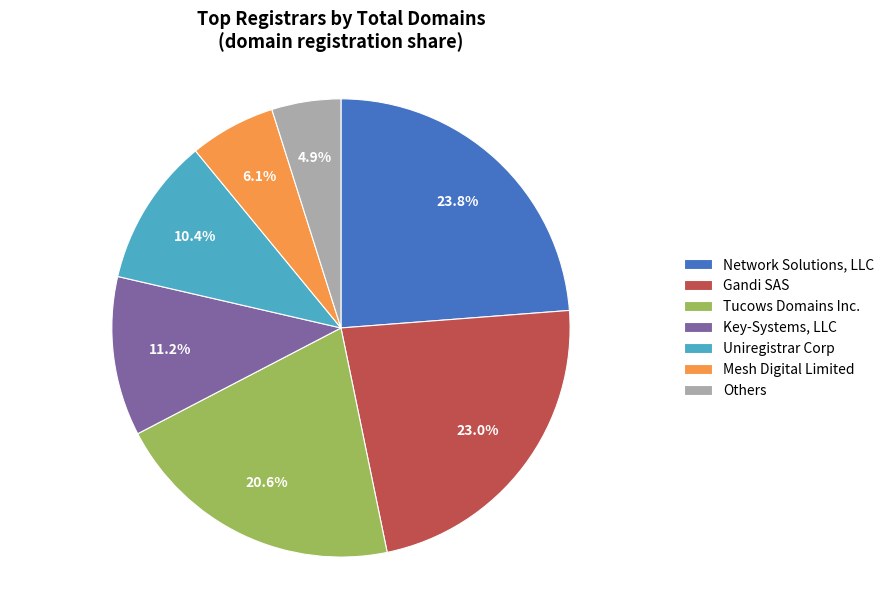

Which category has the biggest portion of the pie?

Network Solutions, LLC